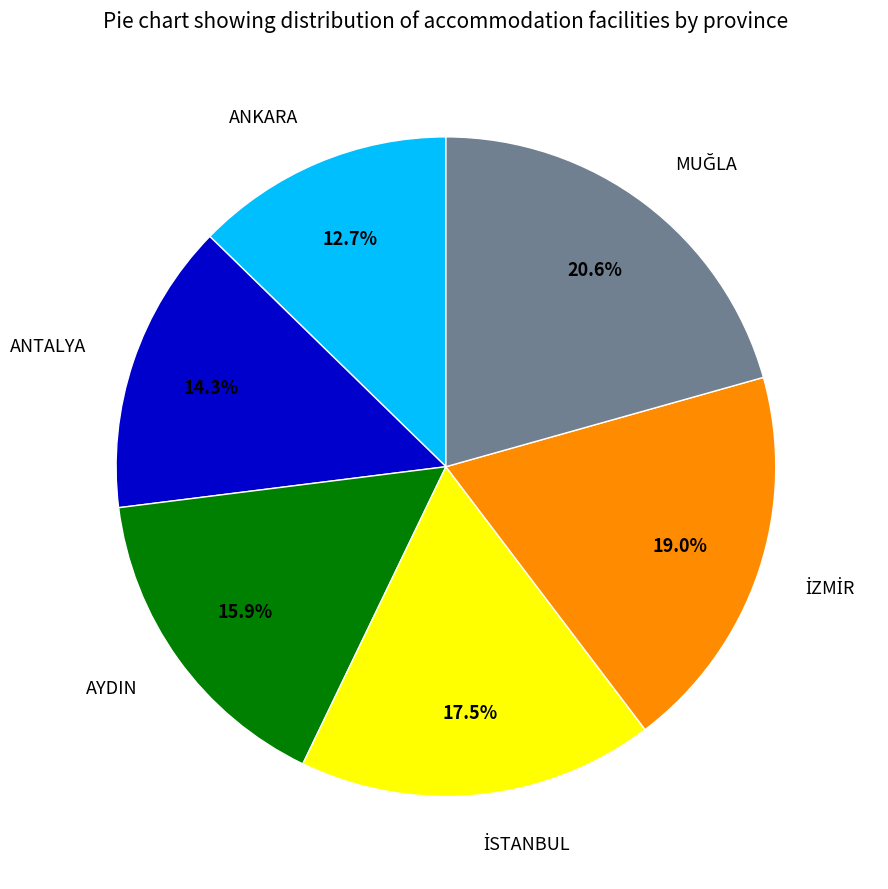

Does ANTALYA account for over 50% of the chart?

No